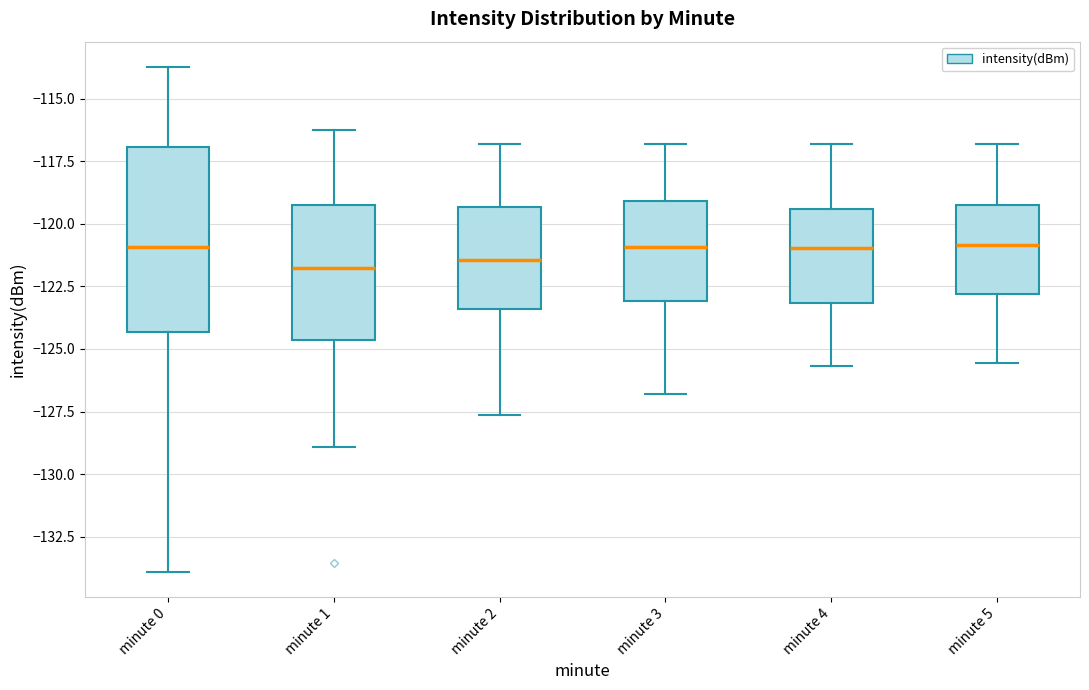

Where is the upper edge of the box for minute 4 on the y-axis? The values are not printed on the chart, so give them approximately, as read against the axis.

-119.5